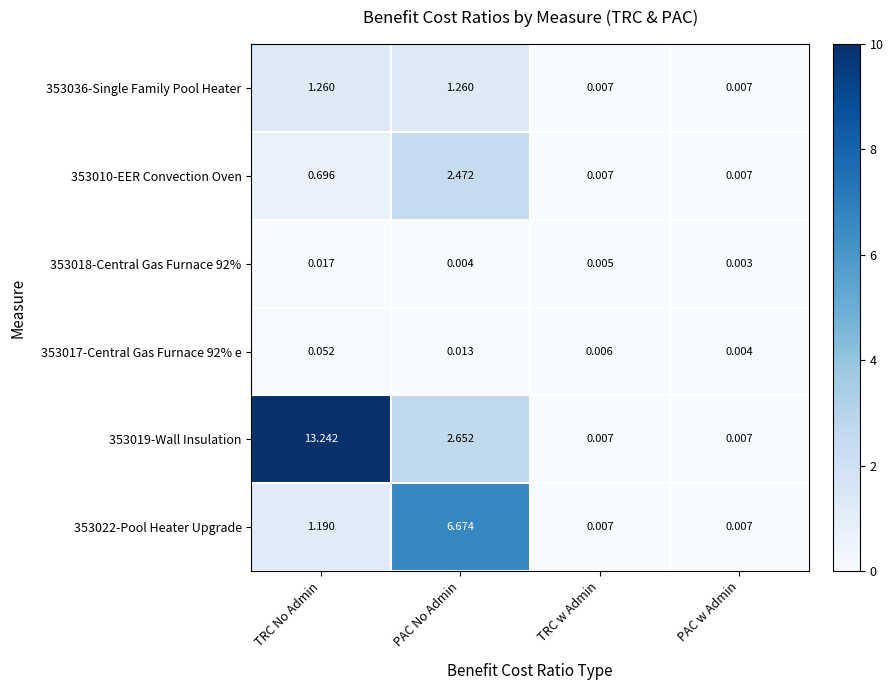

At which category is the sum across all series the highest?

TRC No Admin